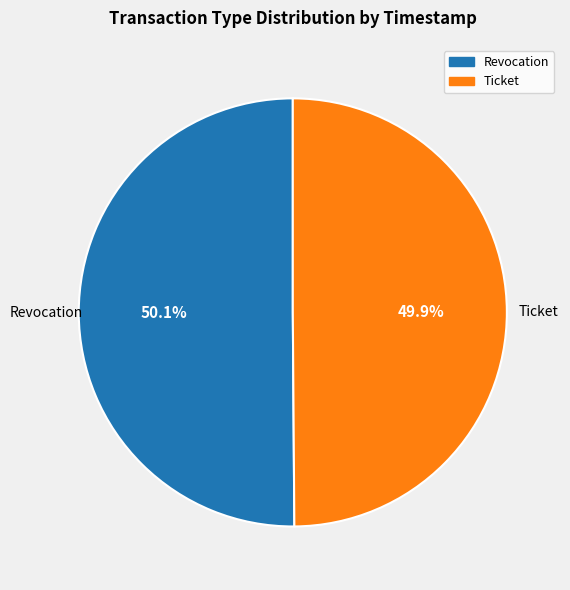

To the nearest percent, what percentage of the pie is Ticket?

50%